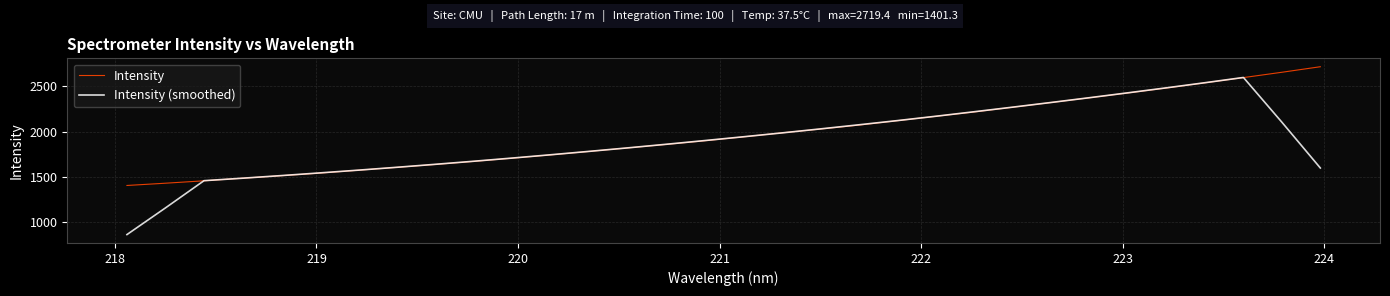

What is the difference between the maximum and minimum values in the Intensity series?

1318.2